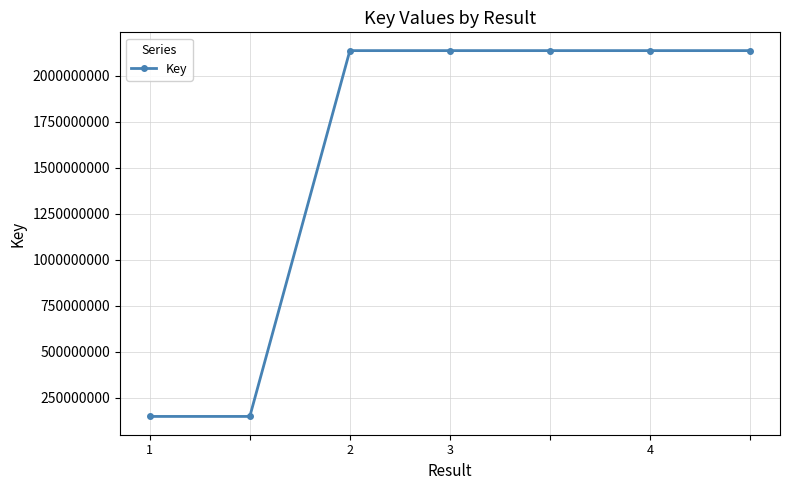

What is the smallest value displayed?

148234694